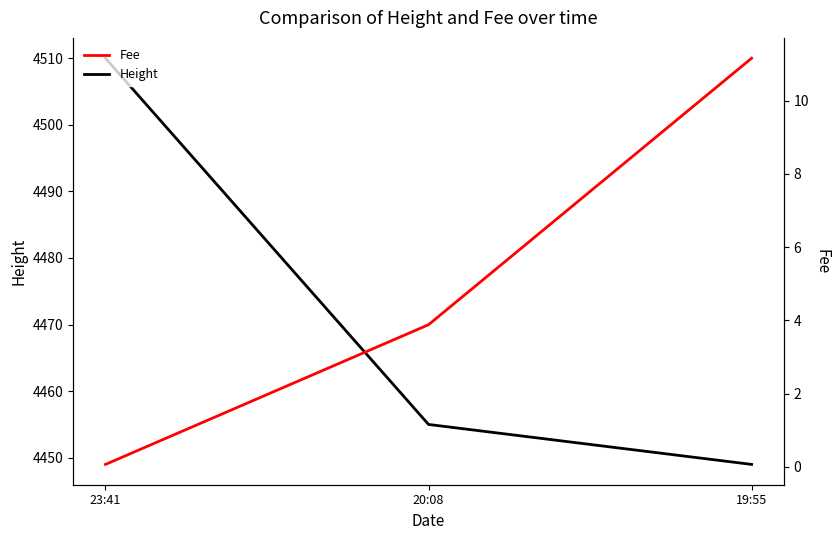

Reading right to left, what are all the values shown in this chart?

Height: 19:55=4449.0	20:08=4455.0	23:41=4510.0
Fee: 19:55=11.2	20:08=3.9	23:41=0.1